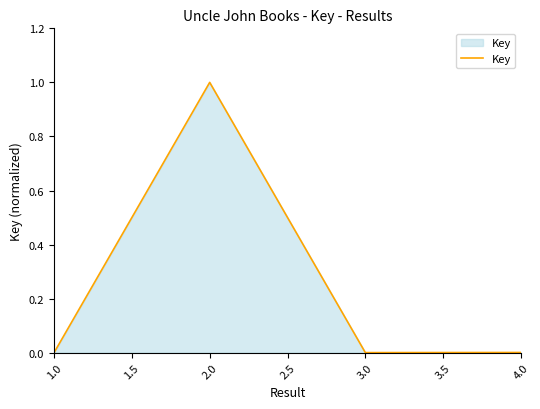

What is the difference between the values at 2.0 and 1.0?

1.0